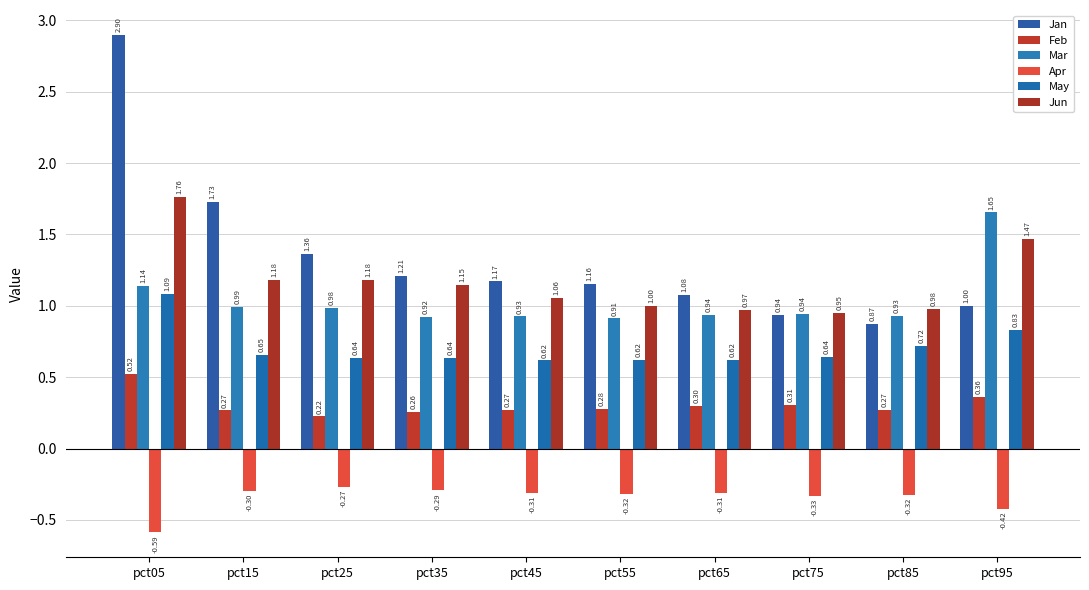

At which category does the chart reach its minimum across all series?

pct05